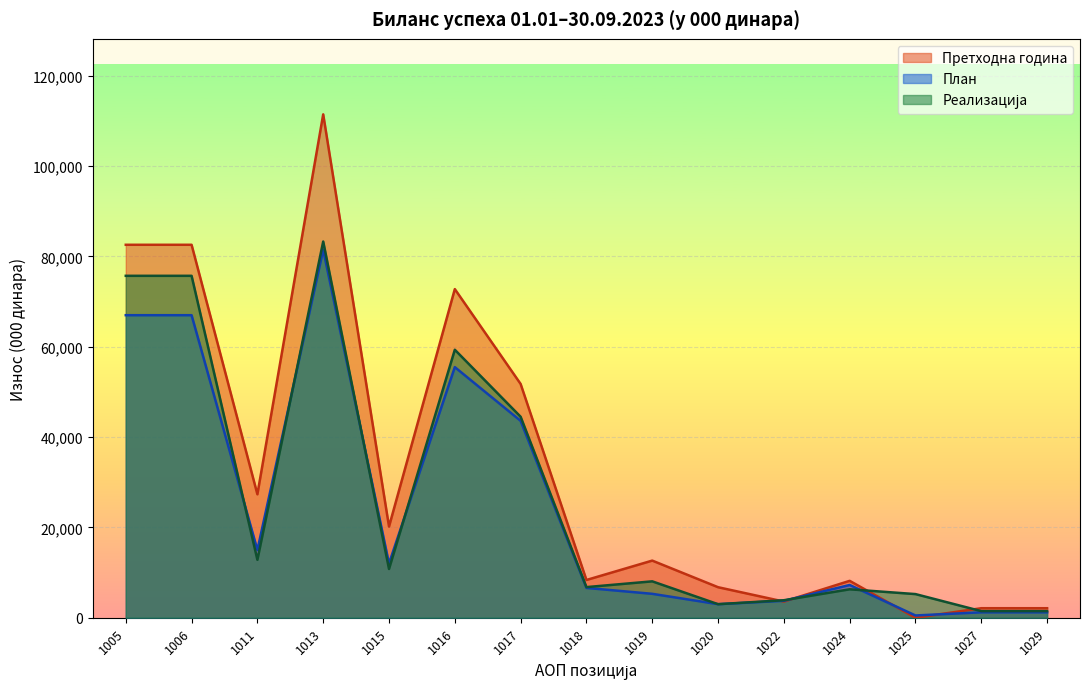

What is the highest value of the План series?

81500